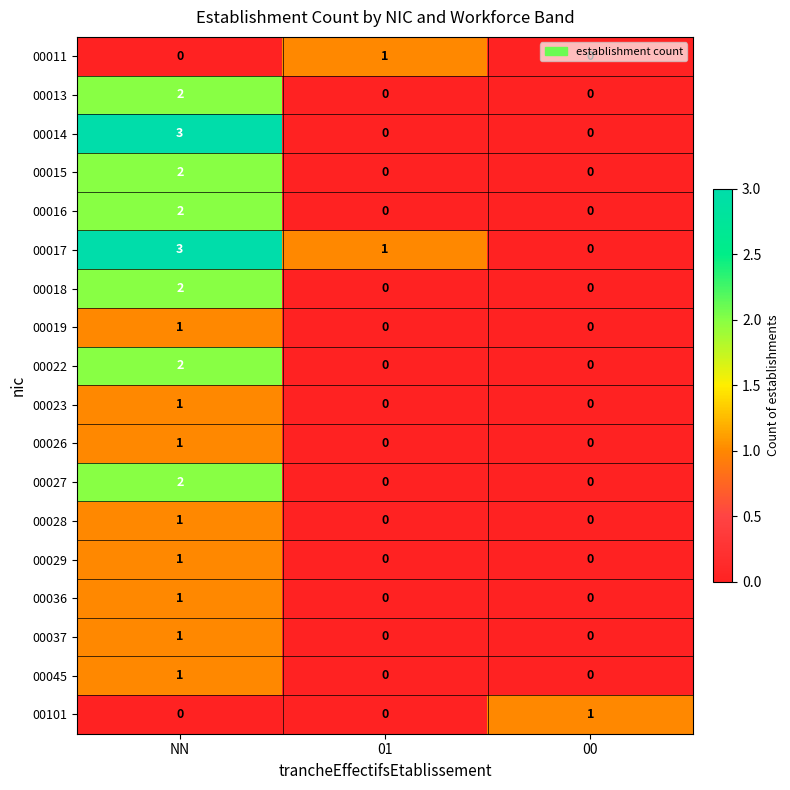

True or false: 00029 has a value of -1 at 00.

False